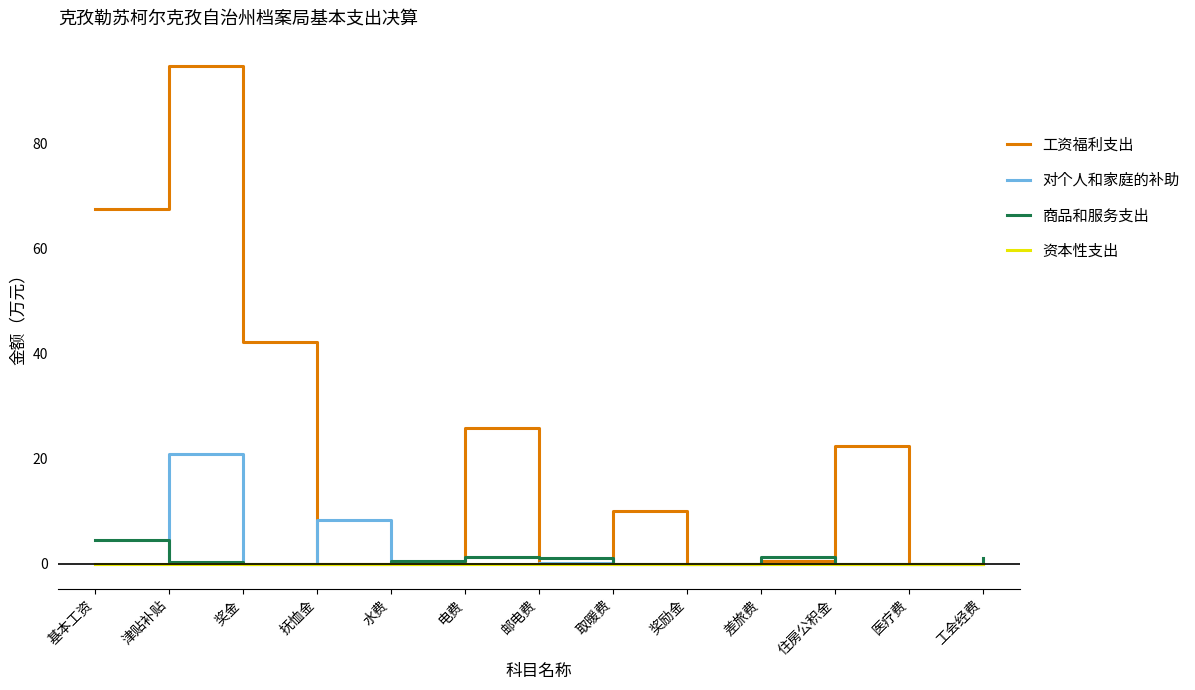

What is the highest value of the 对个人和家庭的补助 series?

20.8